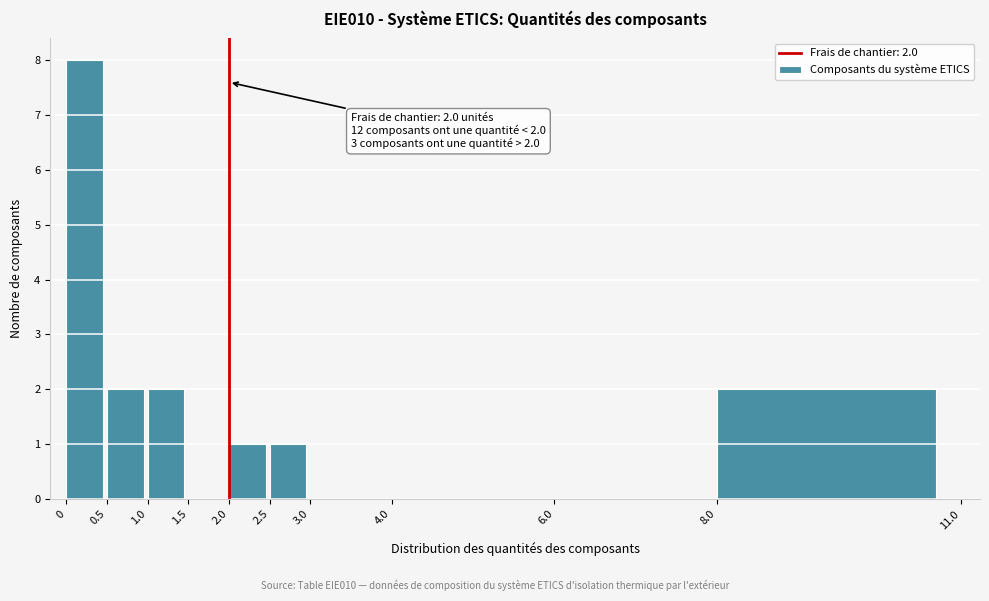

Which range on the x-axis has the tallest bar?

0 to 0.5